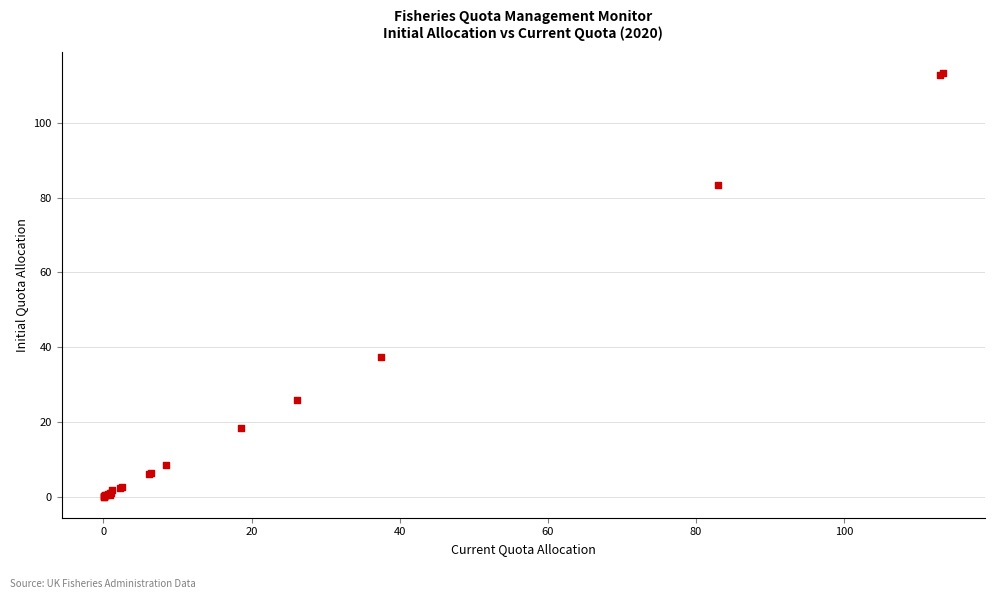

What Y value in the scatter plot is closest to 56?

37.5